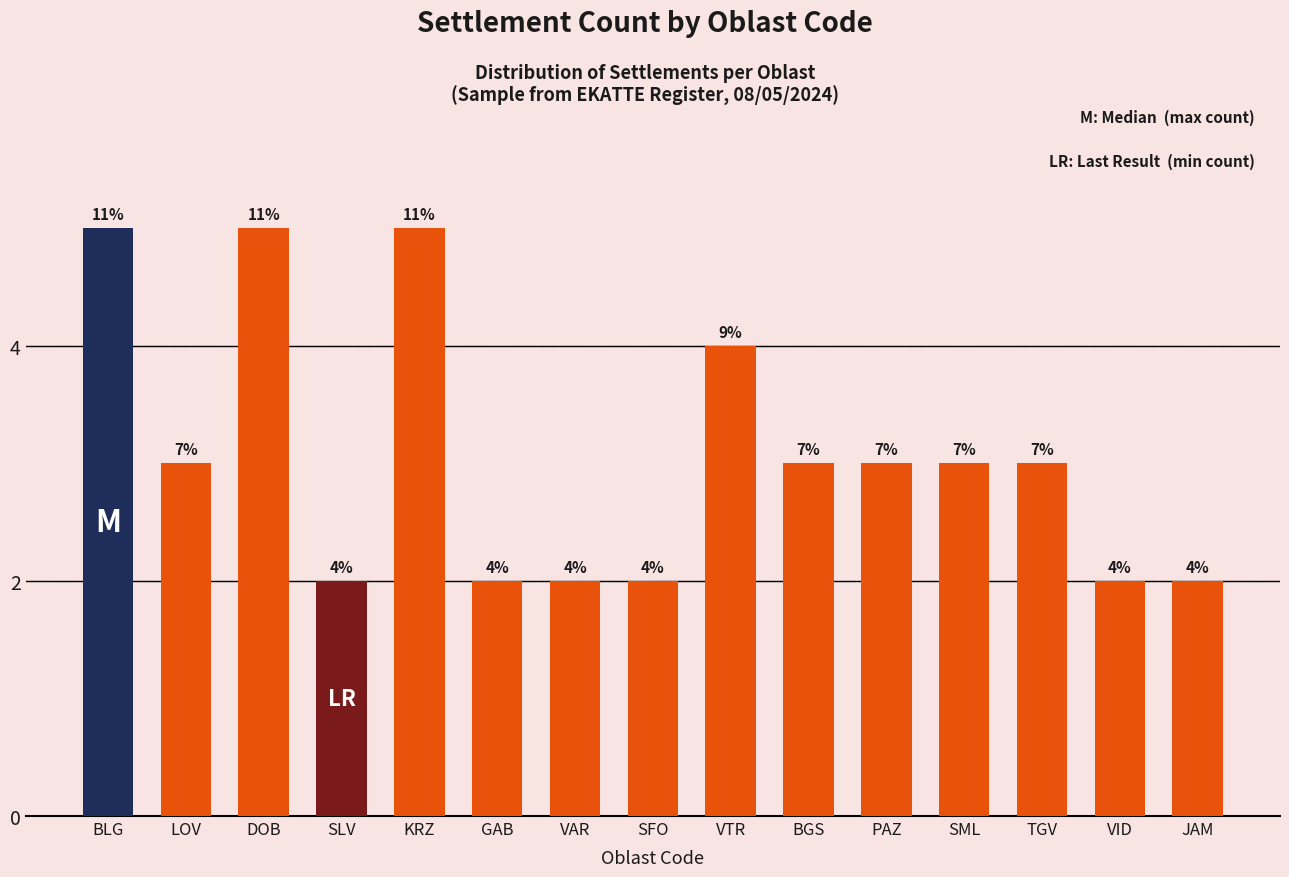

Does the chart contain any negative values?

No